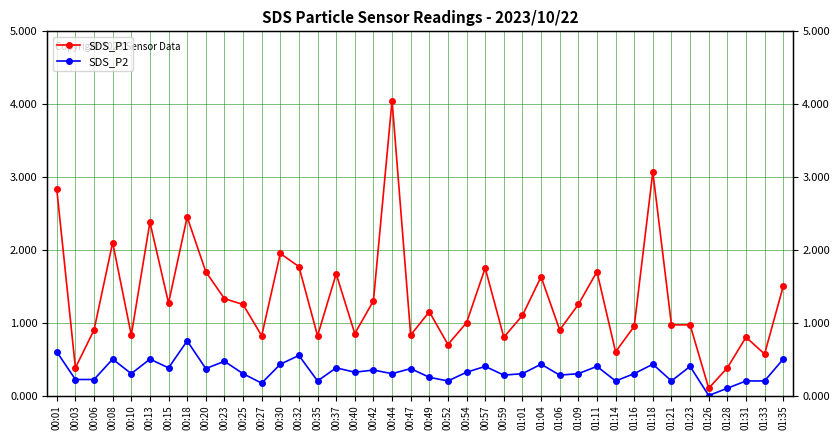

How many interior local peaks does the SDS_P1 series have?

12